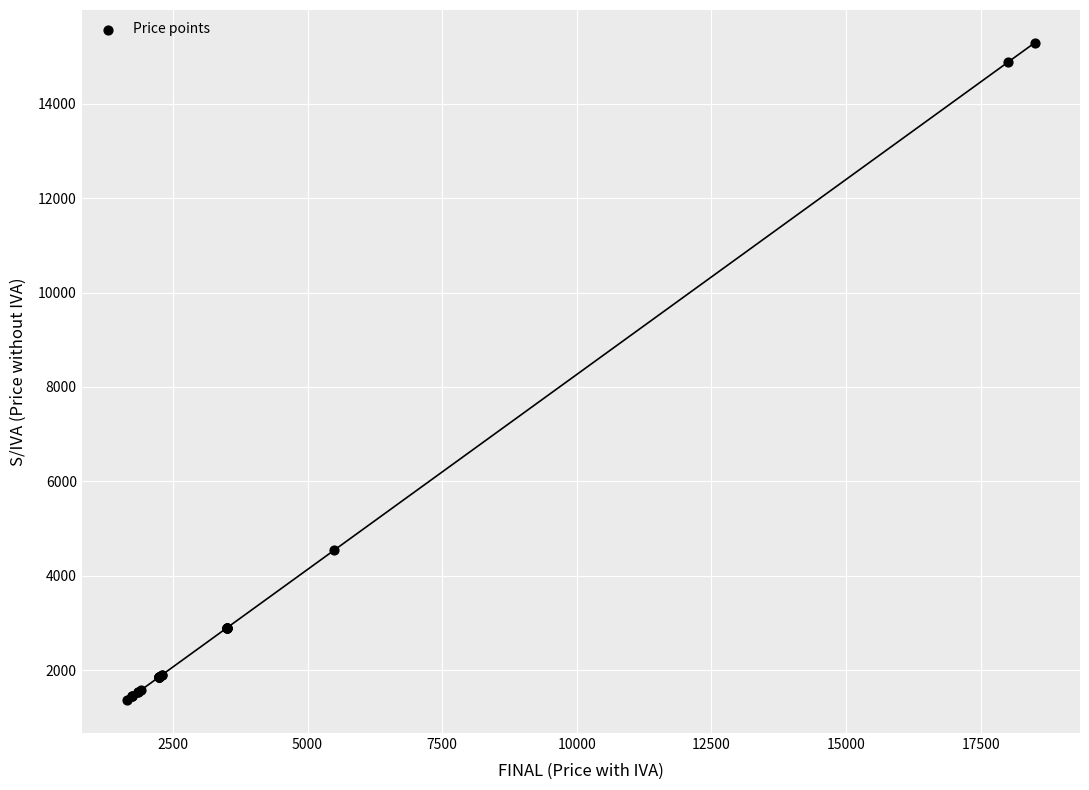

What Y value in the scatter plot is closest to 8326?

4545.5